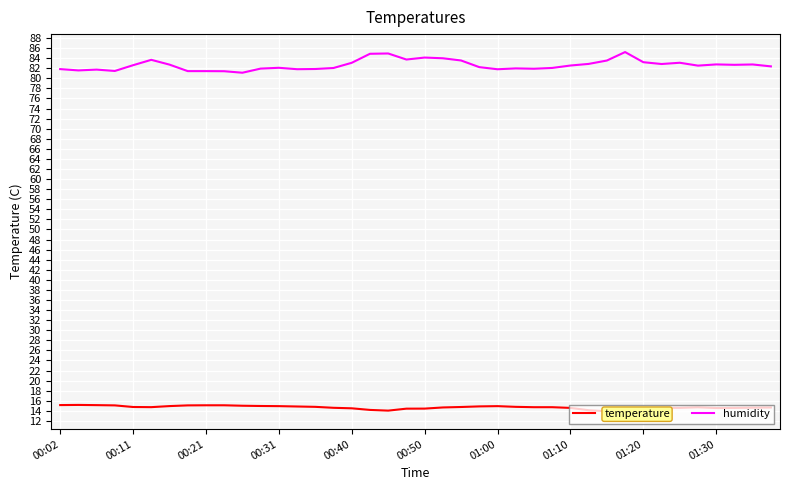

Which series has the widest spread of values?

humidity